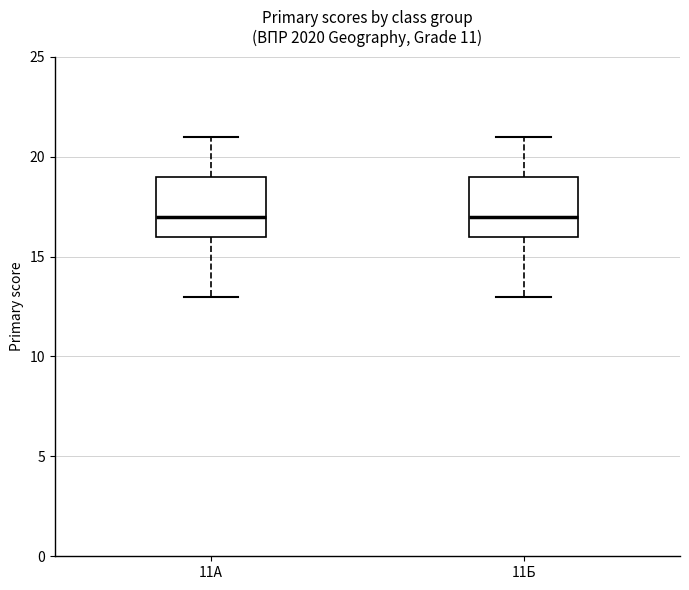

Where is the upper edge of the box for 11Б on the y-axis? The values are not printed on the chart, so give them approximately, as read against the axis.

19